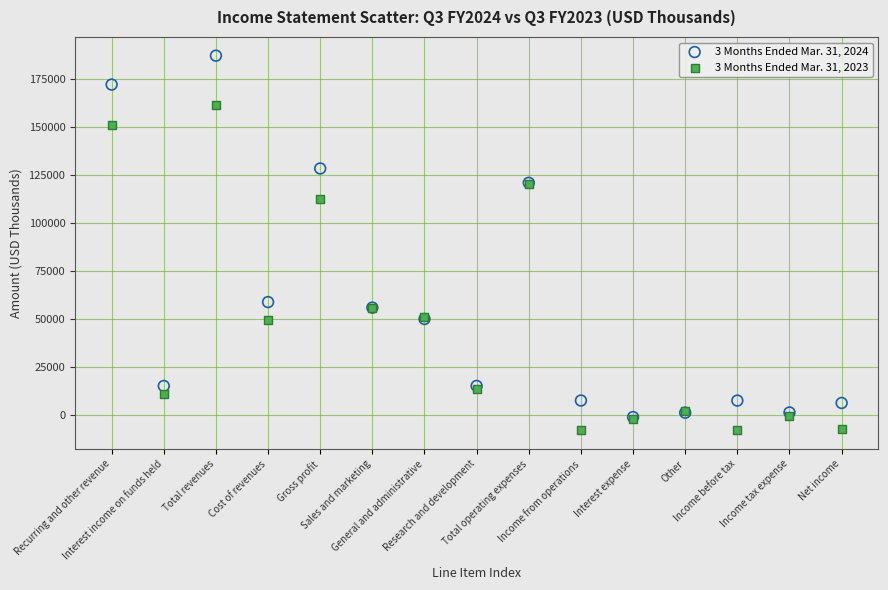

Which series has the widest spread of Y values?

3 Months Ended Mar. 31, 2024